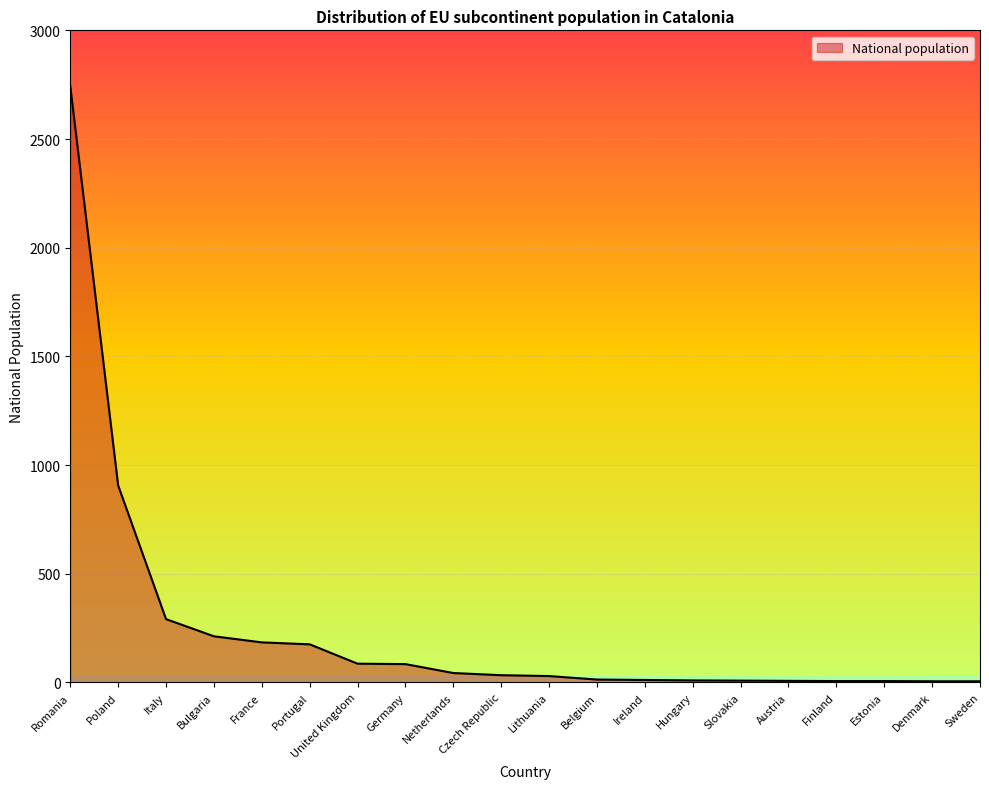

The chart shows a value of 7 at Austria. True or false?

True